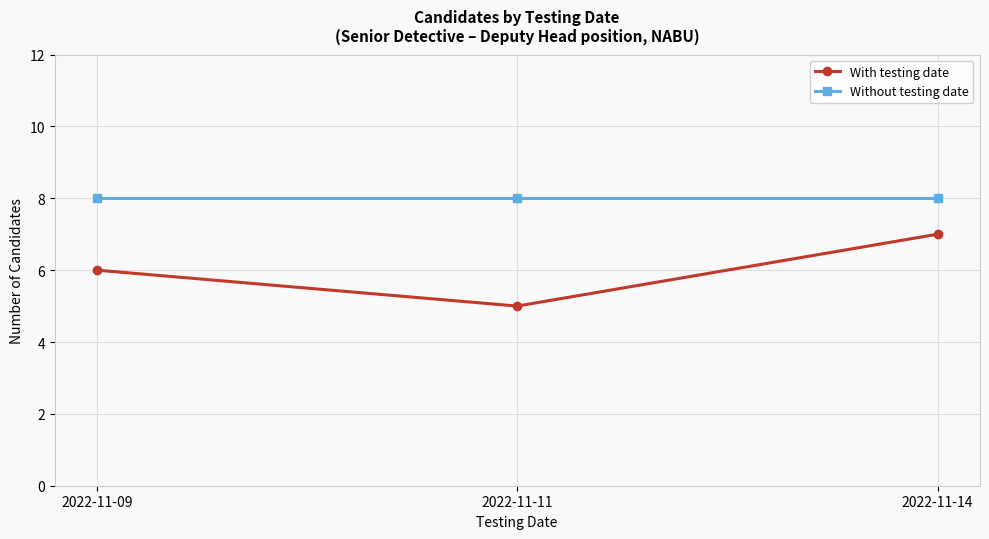

Which series changed the most between 2022-11-09 and 2022-11-14?

With testing date